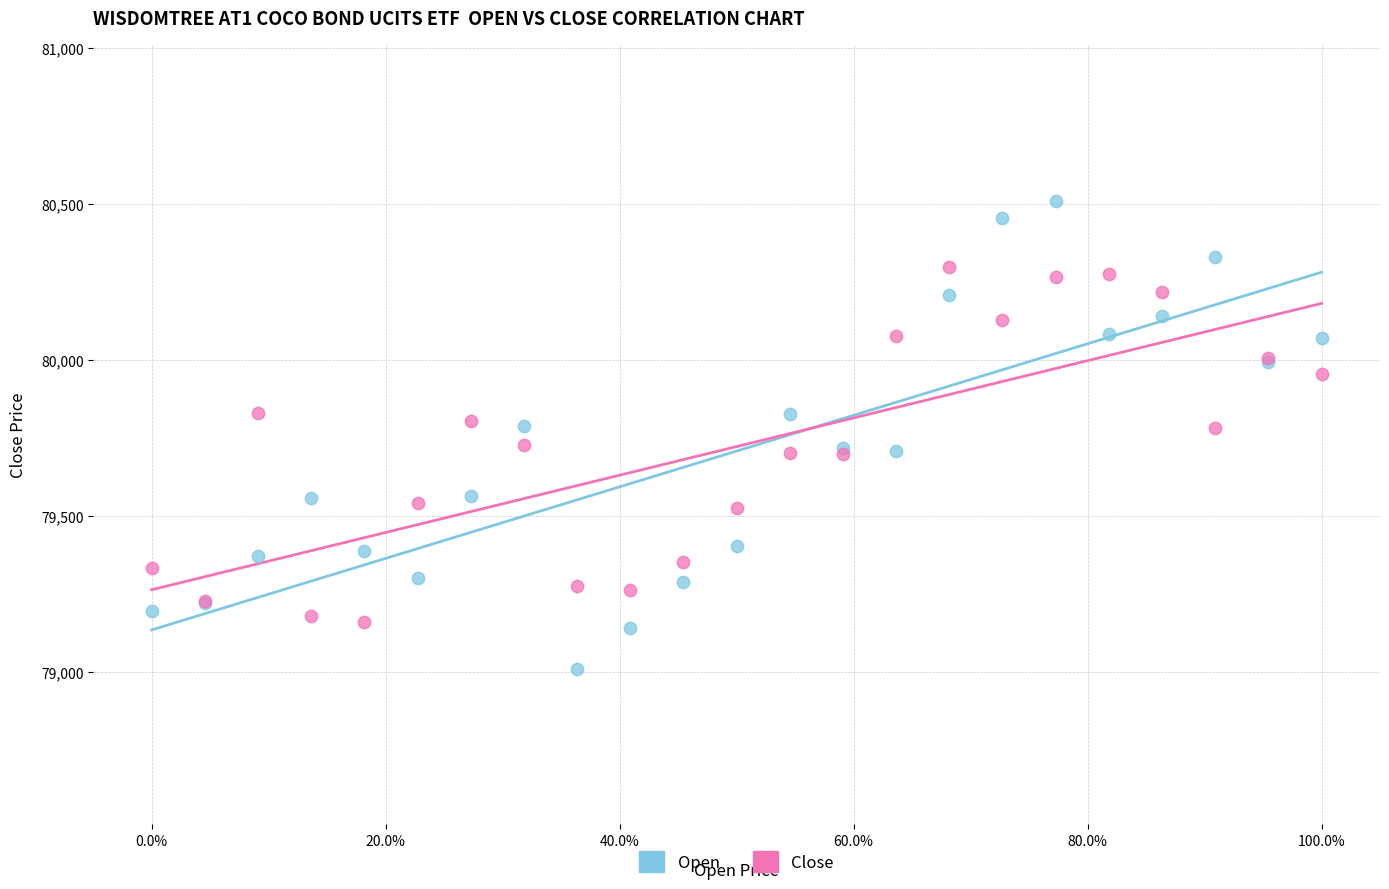

Which series reaches the minimum Y coordinate?

Open